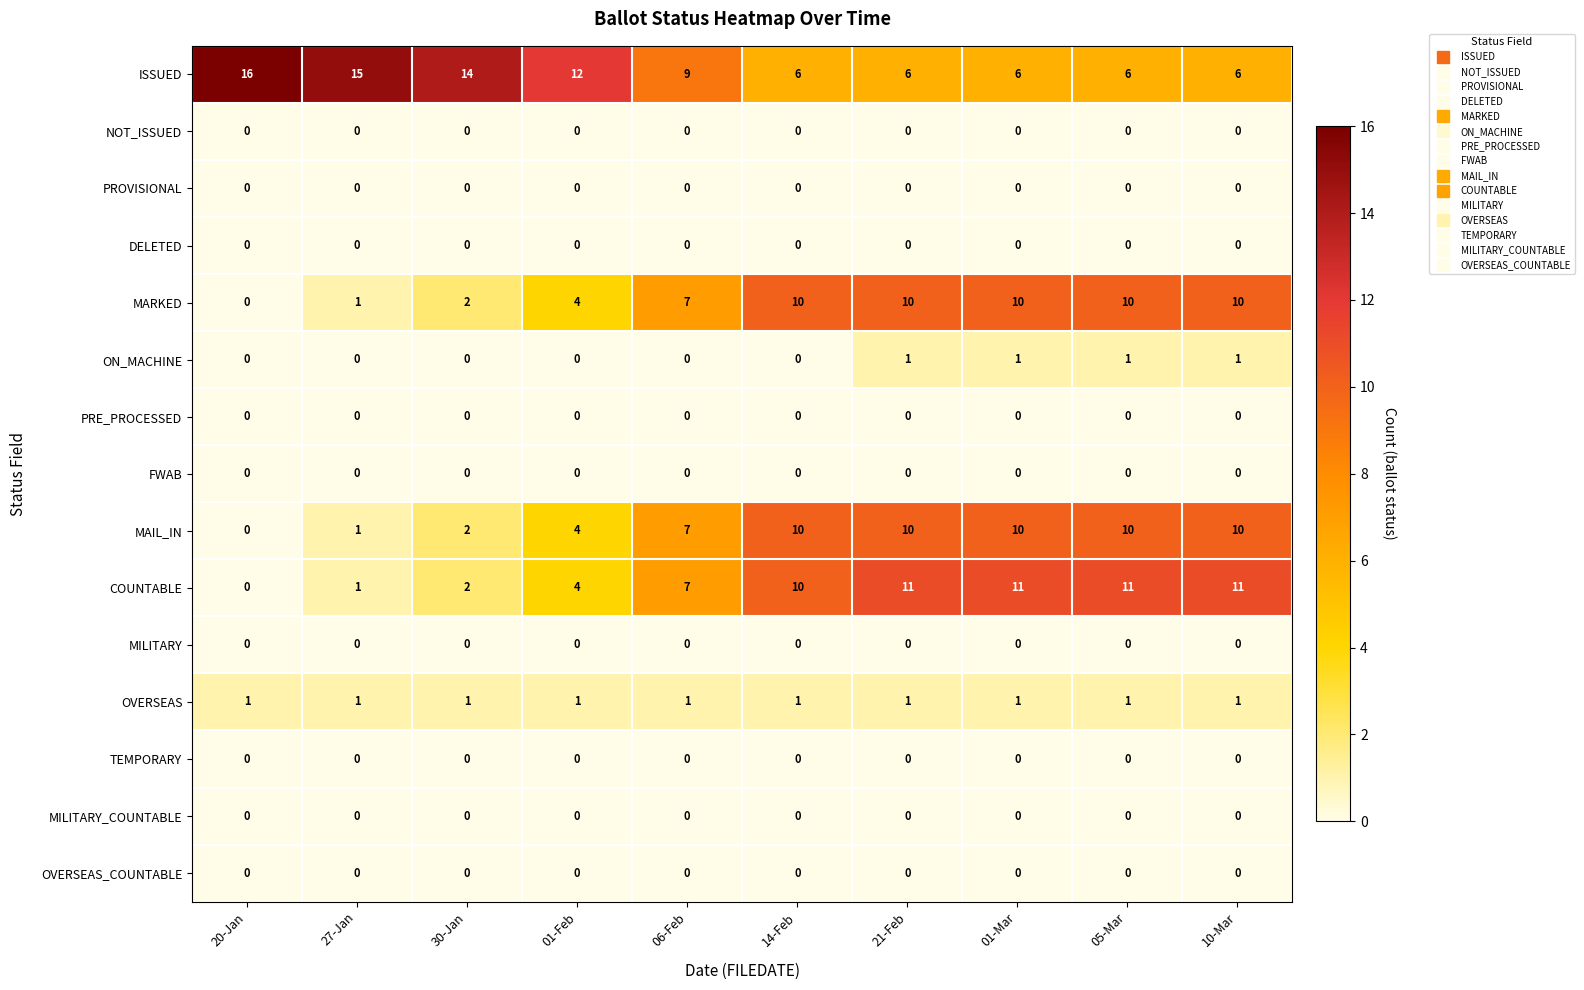

What is the difference between the highest and lowest values at 30-Jan?

14